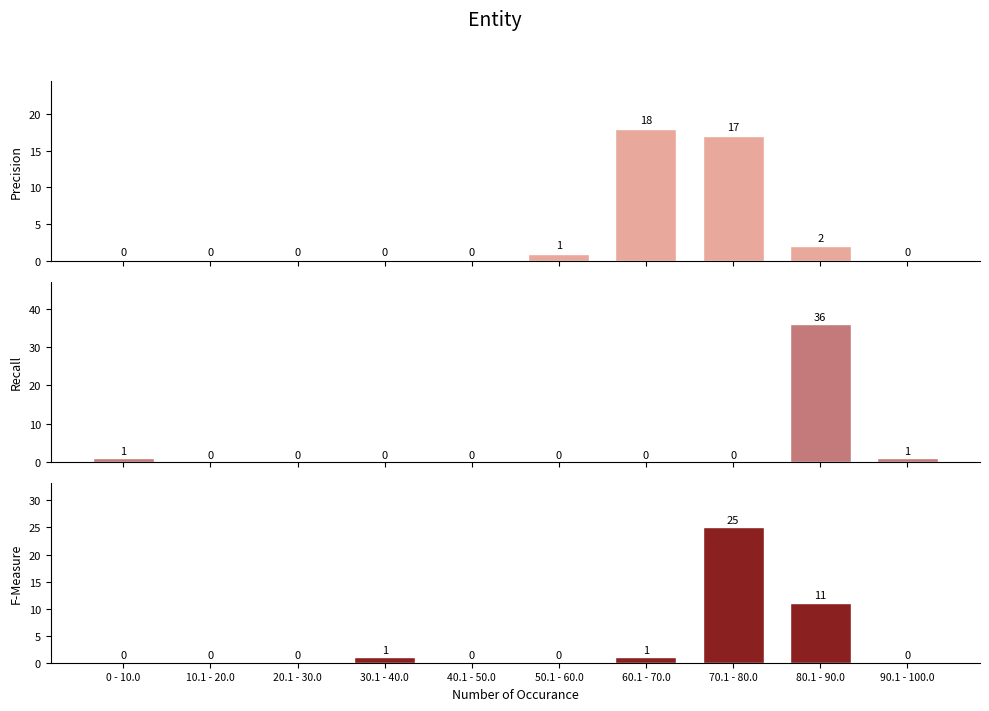

At which category does the chart reach its minimum across all series?

0 - 10.0